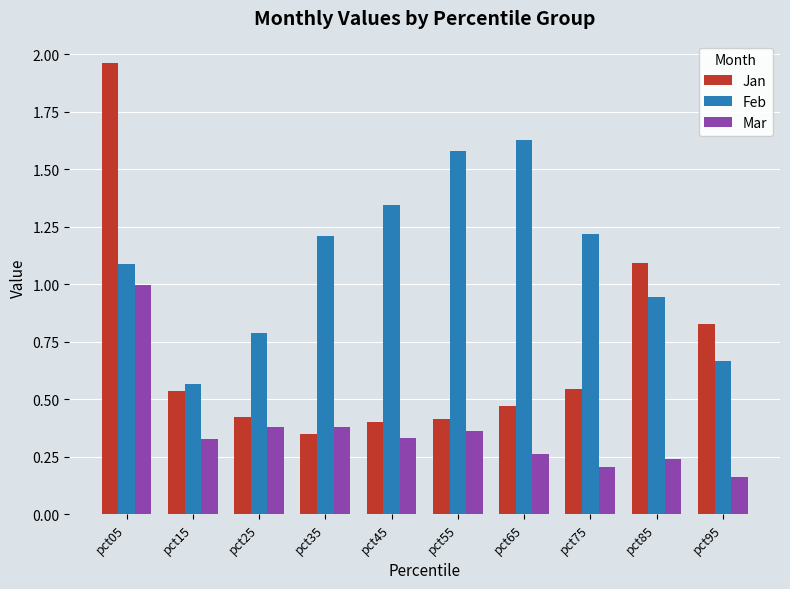

How many bars are there in total?

30